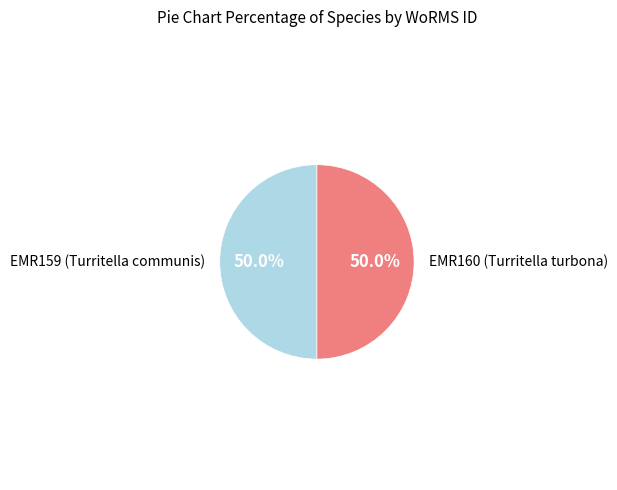

The EMR160 (Turritella turbona) slice represents 62% of the pie. True or false?

False